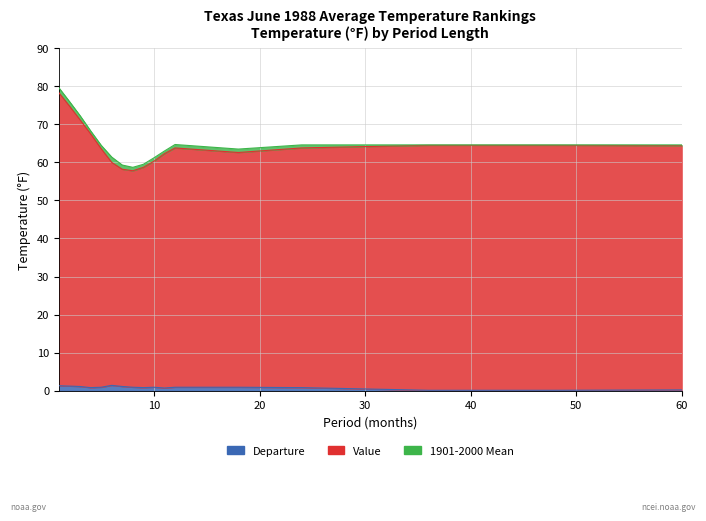

Which category has the highest value in the 1901-2000 Mean series?

1